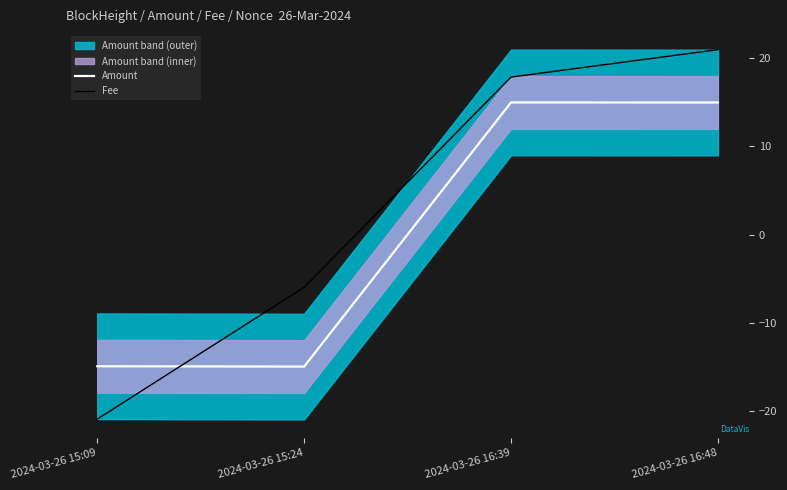

What is the value of the Fee point at the 3rd from the left?

17.9